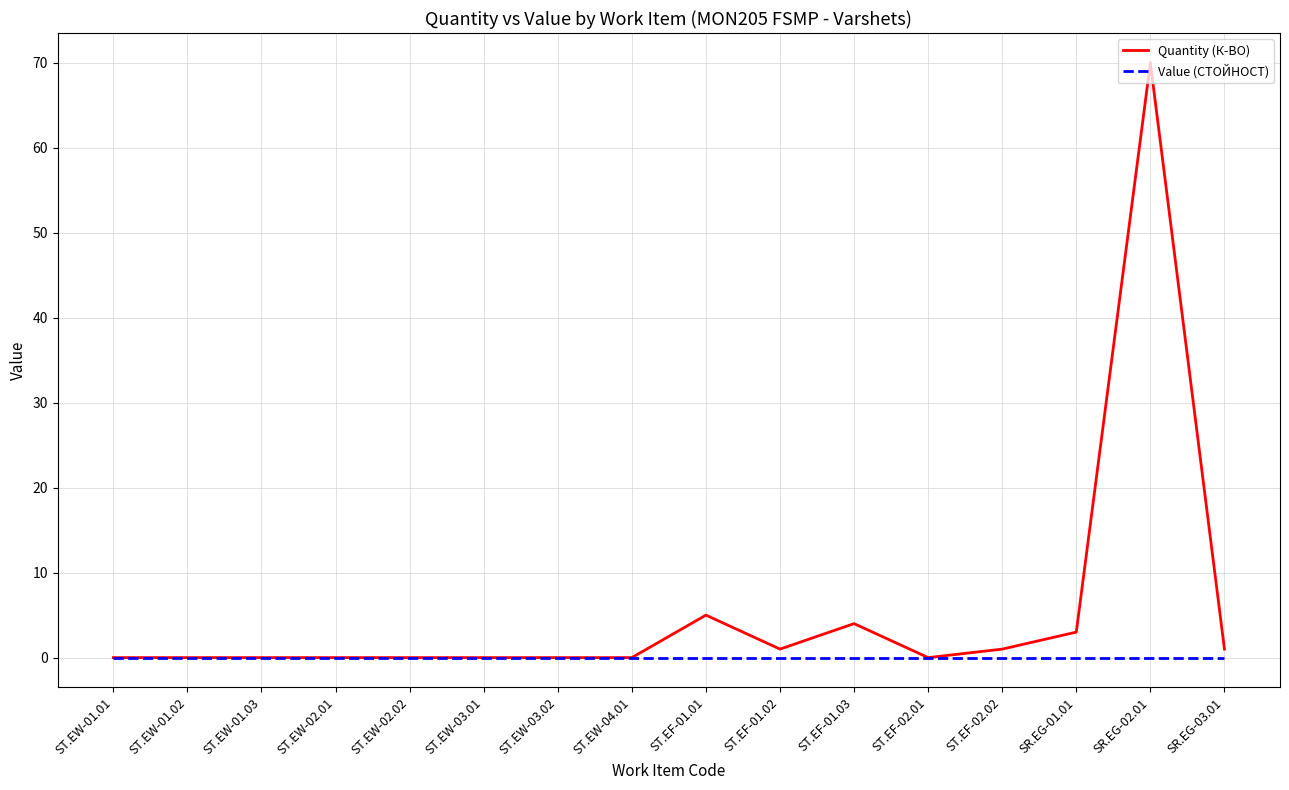

Rank the series by their maximum value, from highest to lowest.

Quantity (К-ВО), Value (СТОЙНОСТ)